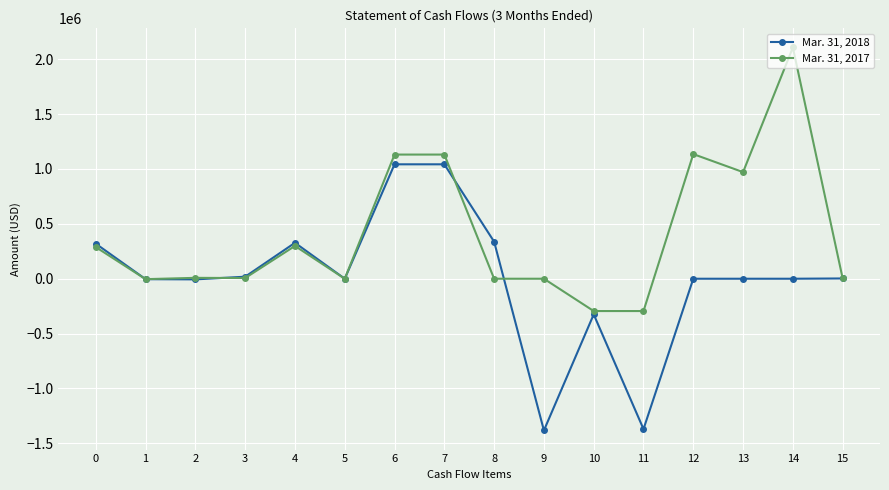

What is the sum of all Mar. 31, 2017 values?

6488159